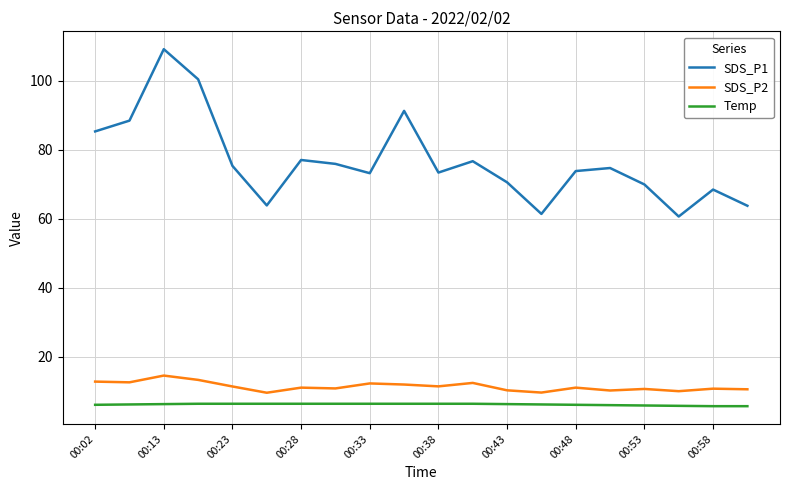

Rank the series by their maximum value, from highest to lowest.

SDS_P1, SDS_P2, Temp